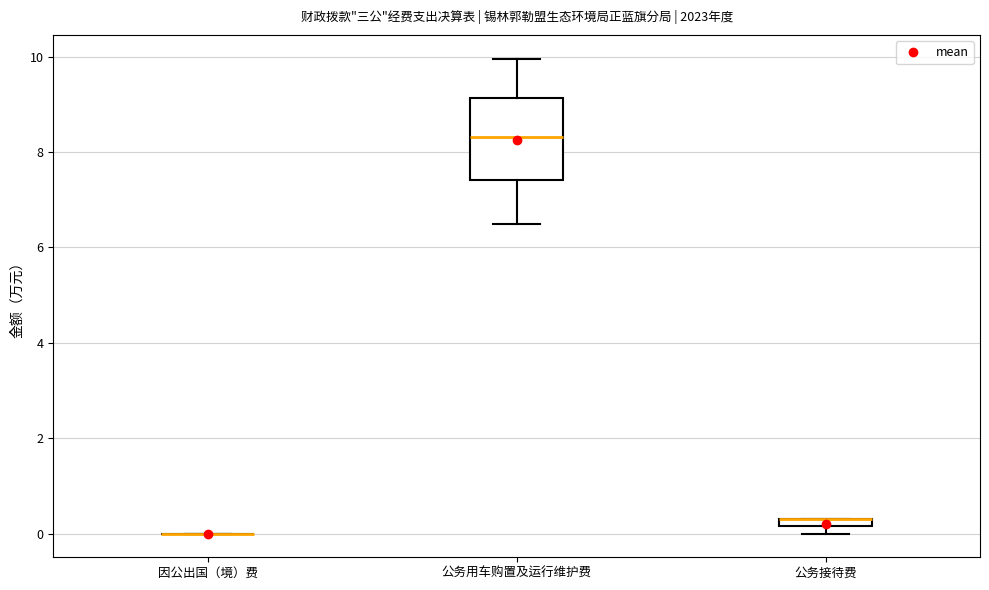

Comparing the boxes themselves (not the whiskers), which one is the tallest?

公务用车购置及运行维护费